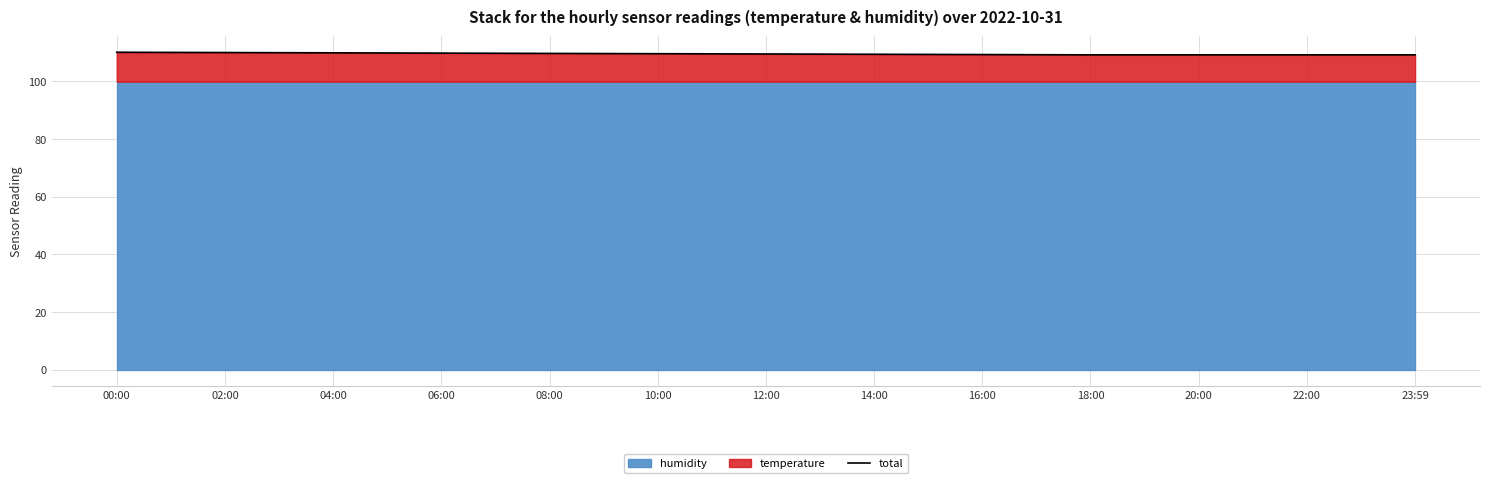

At which category does the chart reach its minimum across all series?

18:00